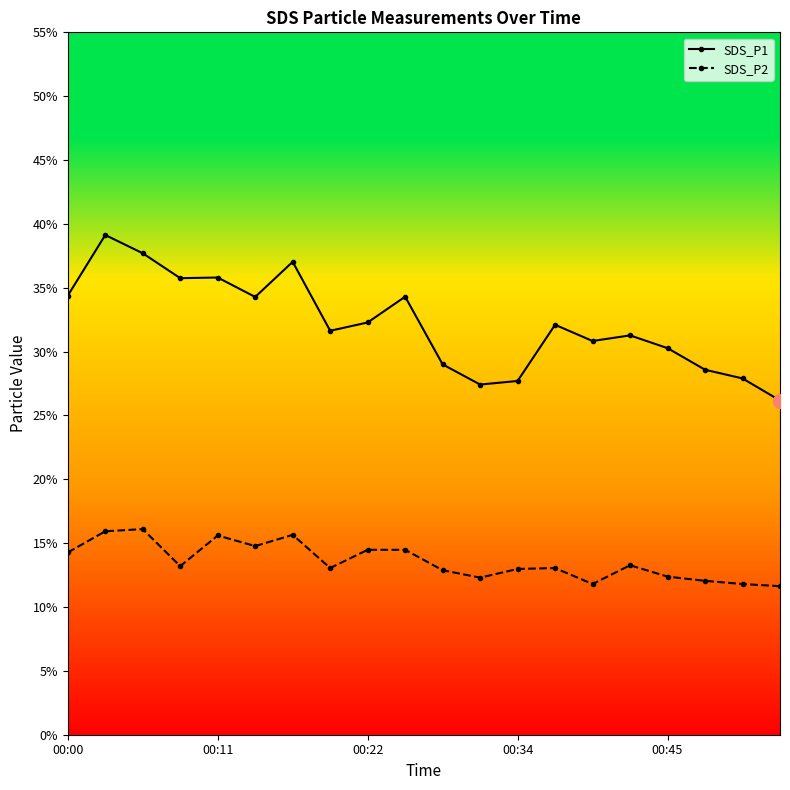

What is the average value of the SDS_P2 series?

13.6